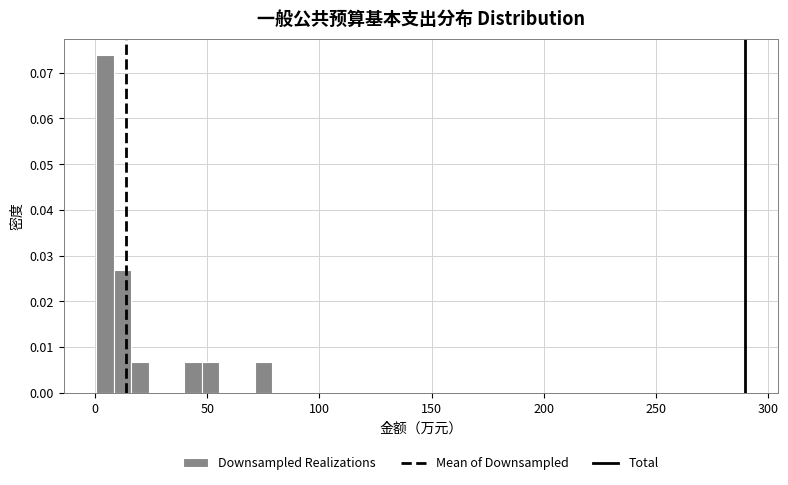

Around what value on the x-axis is the tallest bar? Give the approximate position of its centre, as read against the axis.

5